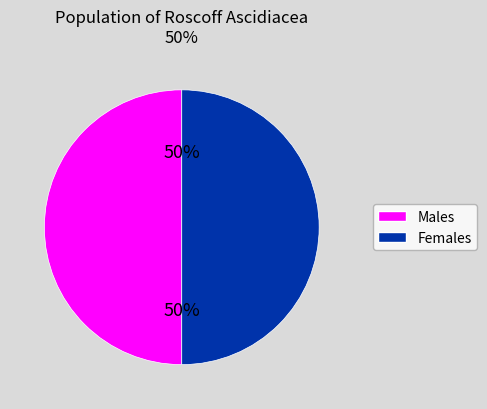

To the nearest percent, what is the average slice percentage?

50%